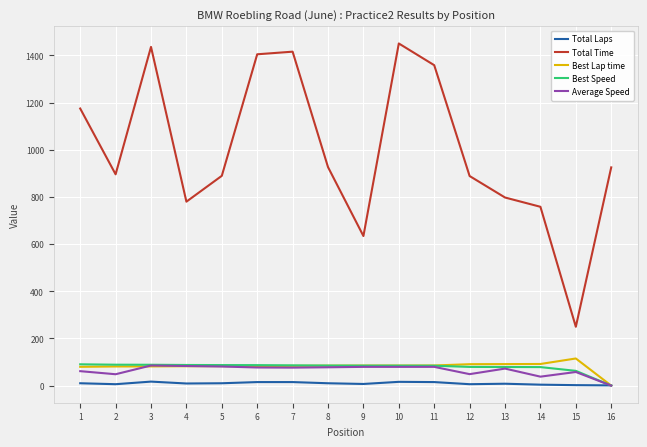

The value of Best Lap time at 8 is 84.7. True or false?

True